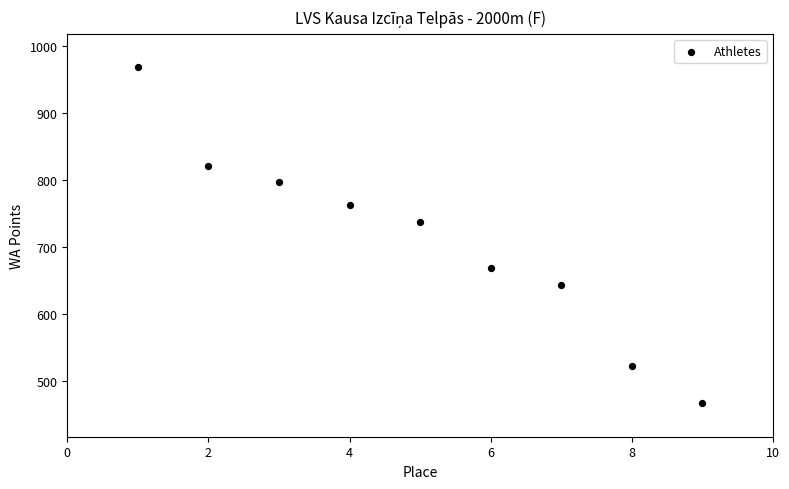

What is the average Y value?

710